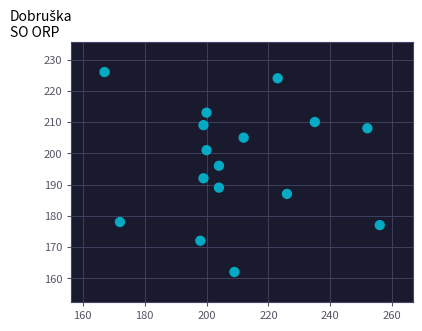

What is the range of Y values (max minus min)?

64